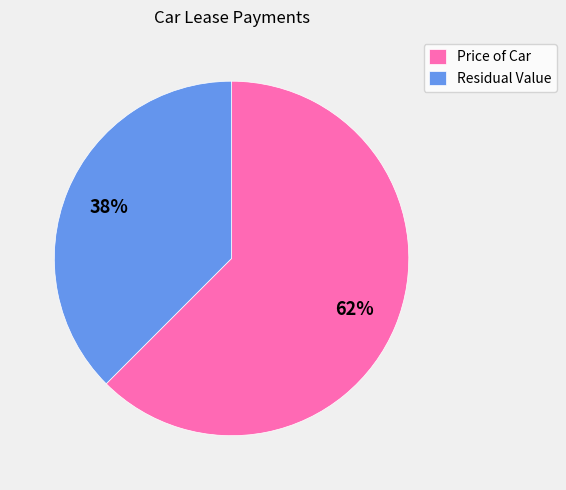

Rank the categories by value from lowest to highest.

Residual Value, Price of Car